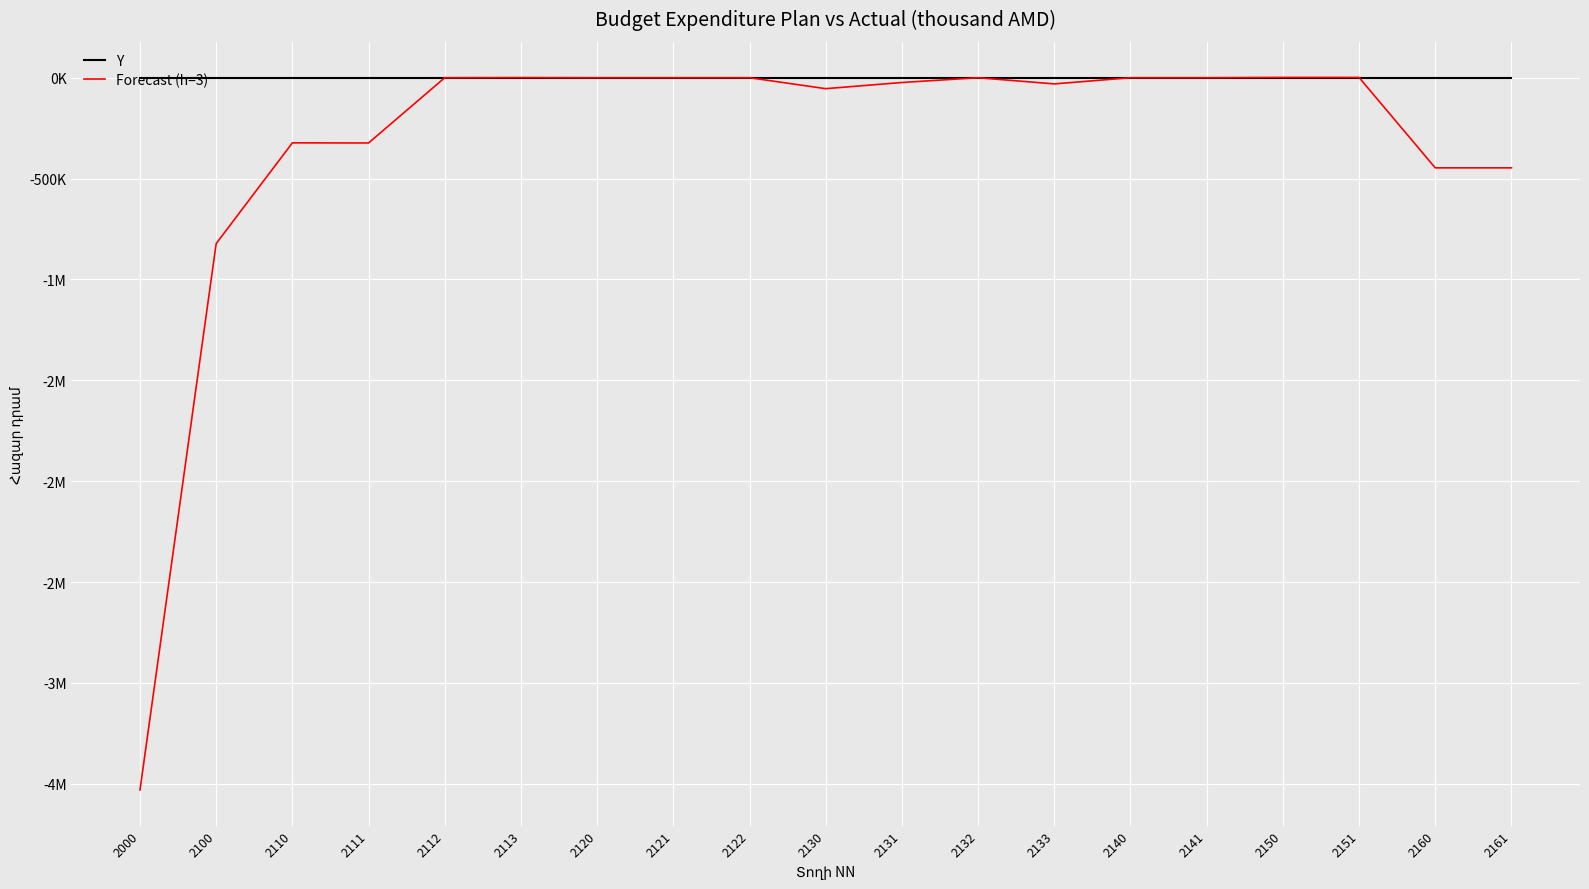

Which has a higher value, 2113 or 2132?

2113